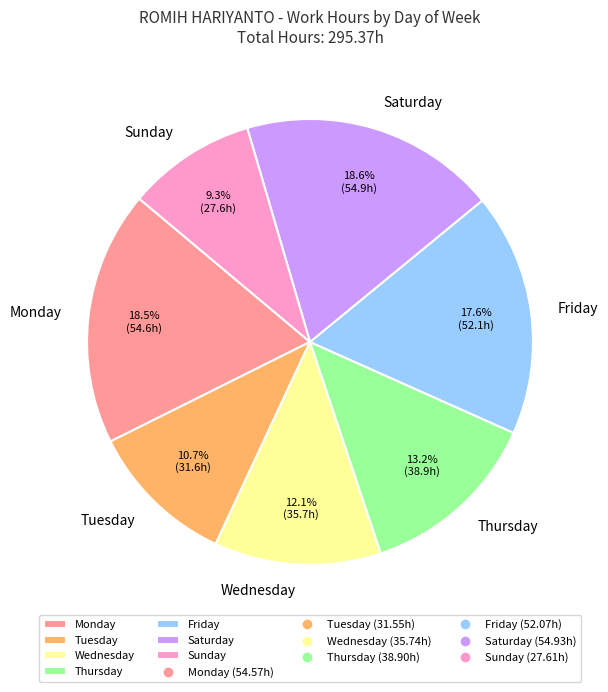

Which slice is the smallest?

Sunday